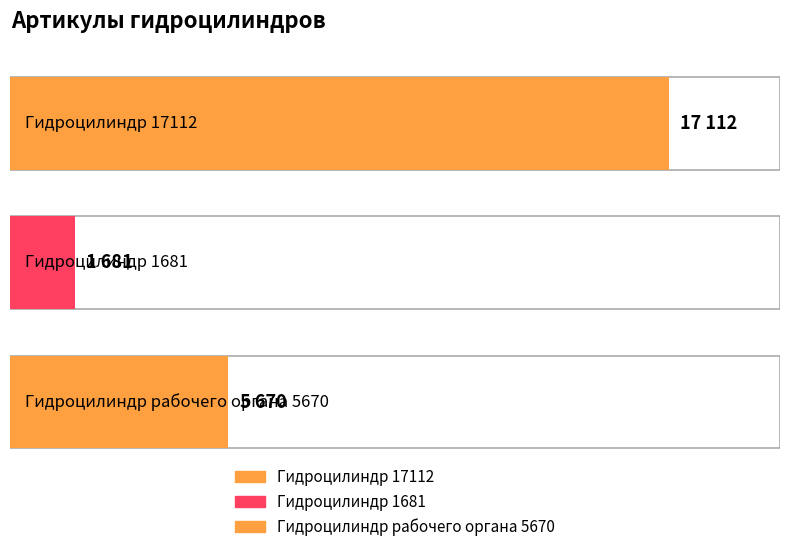

The chart shows a value of 1681 at Гидроцилиндр 1681. True or false?

True